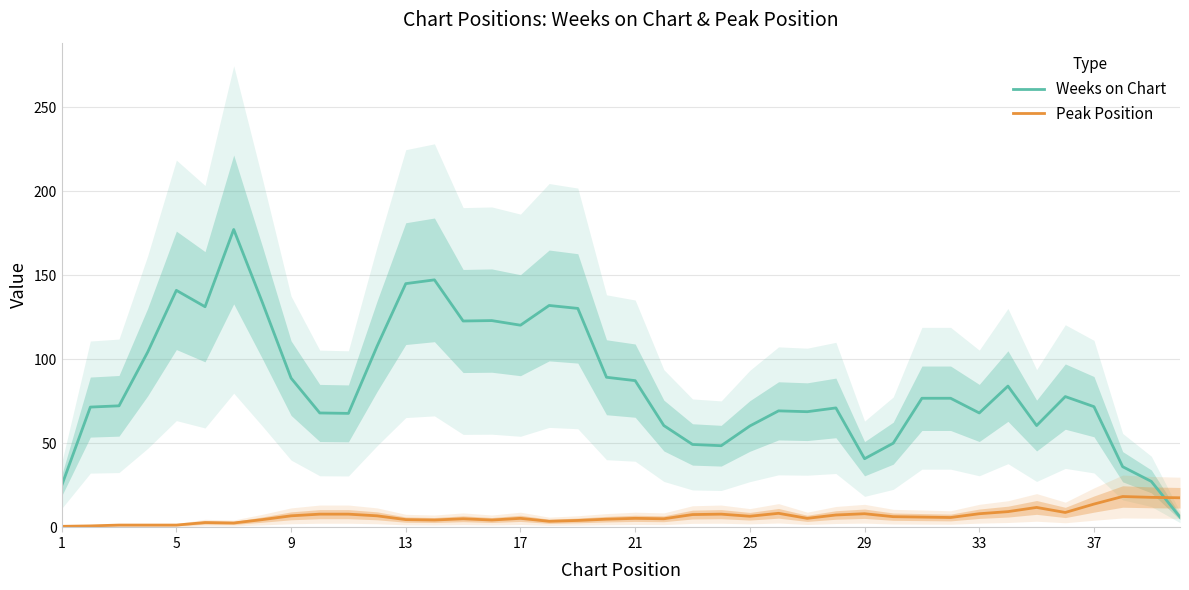

Which series ends up on top after the final intersection of Weeks on Chart and Peak Position?

Peak Position